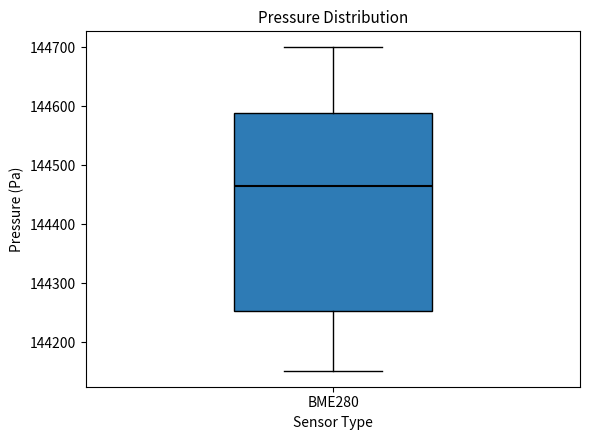

Where does the upper whisker of the box for BME280 end on the y-axis? The values are not printed on the chart, so give them approximately, as read against the axis.

144700